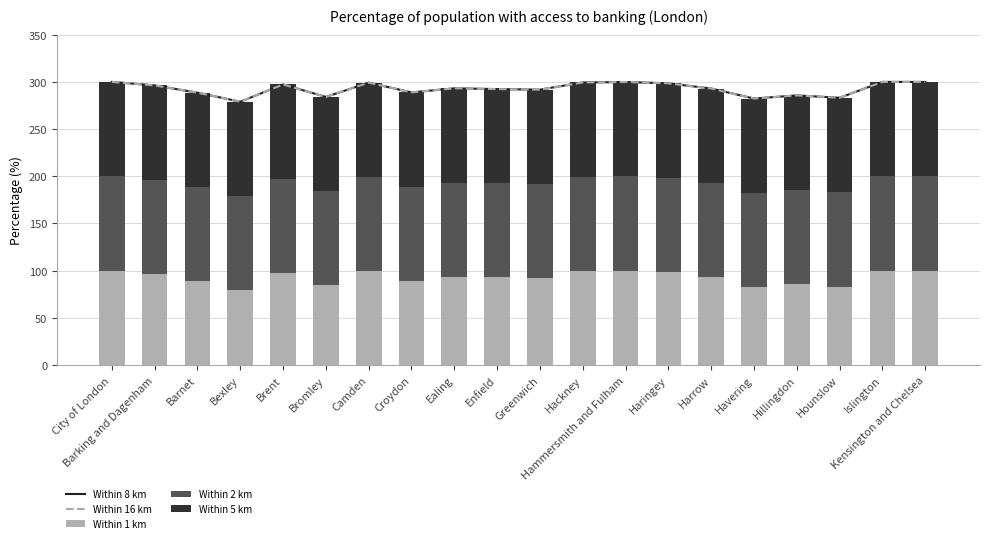

At how many categories does at least one series exceed 247?

20